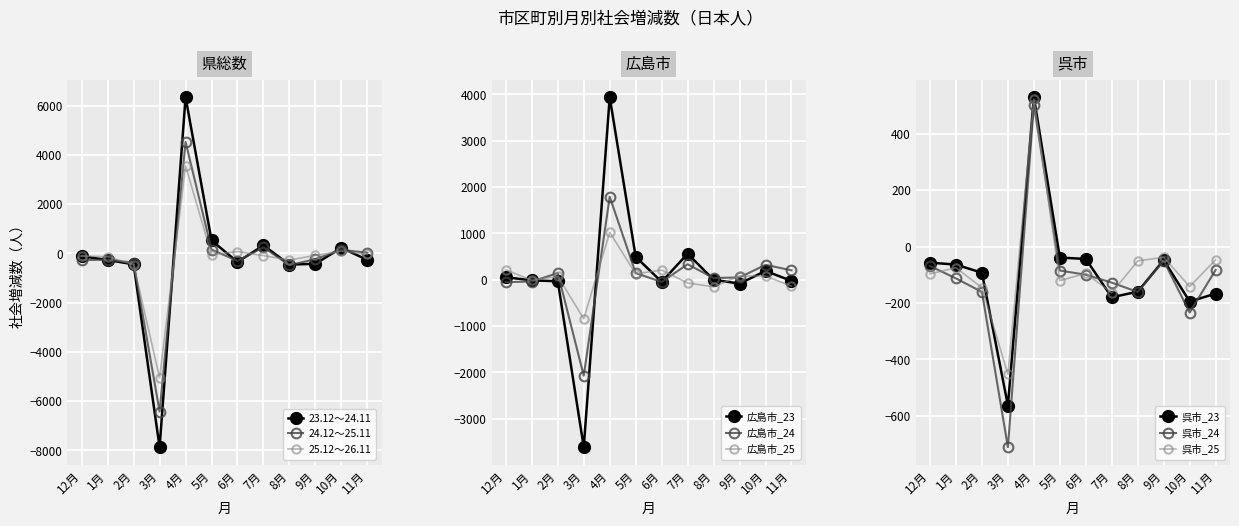

At which category does the chart reach its minimum across all series?

3月